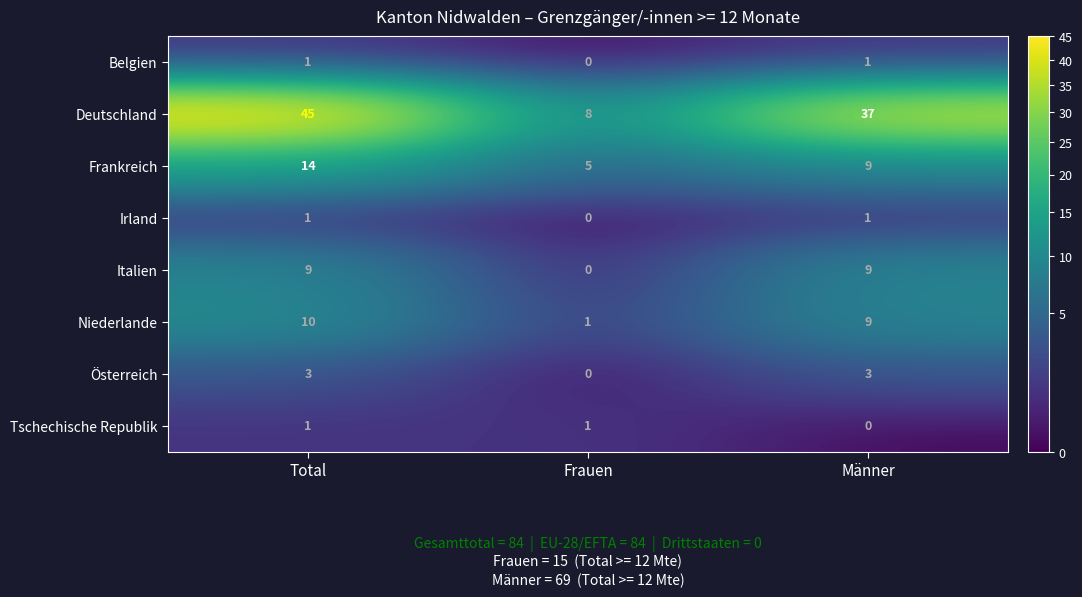

The value of Belgien at Total is 1. True or false?

True